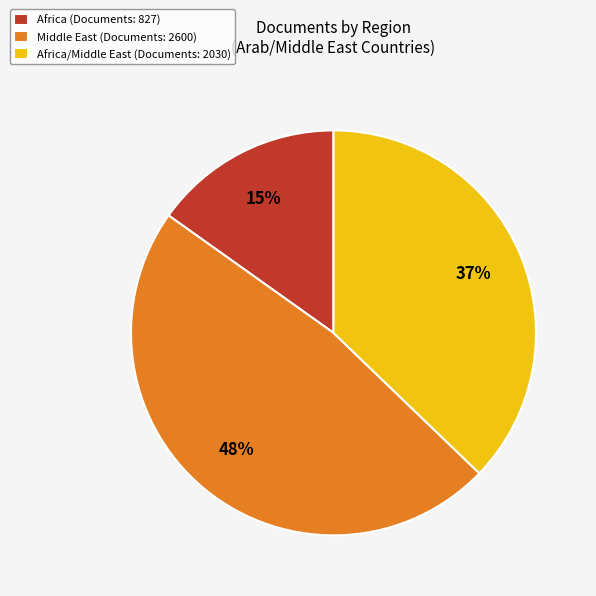

How many slices are in this pie chart?

3